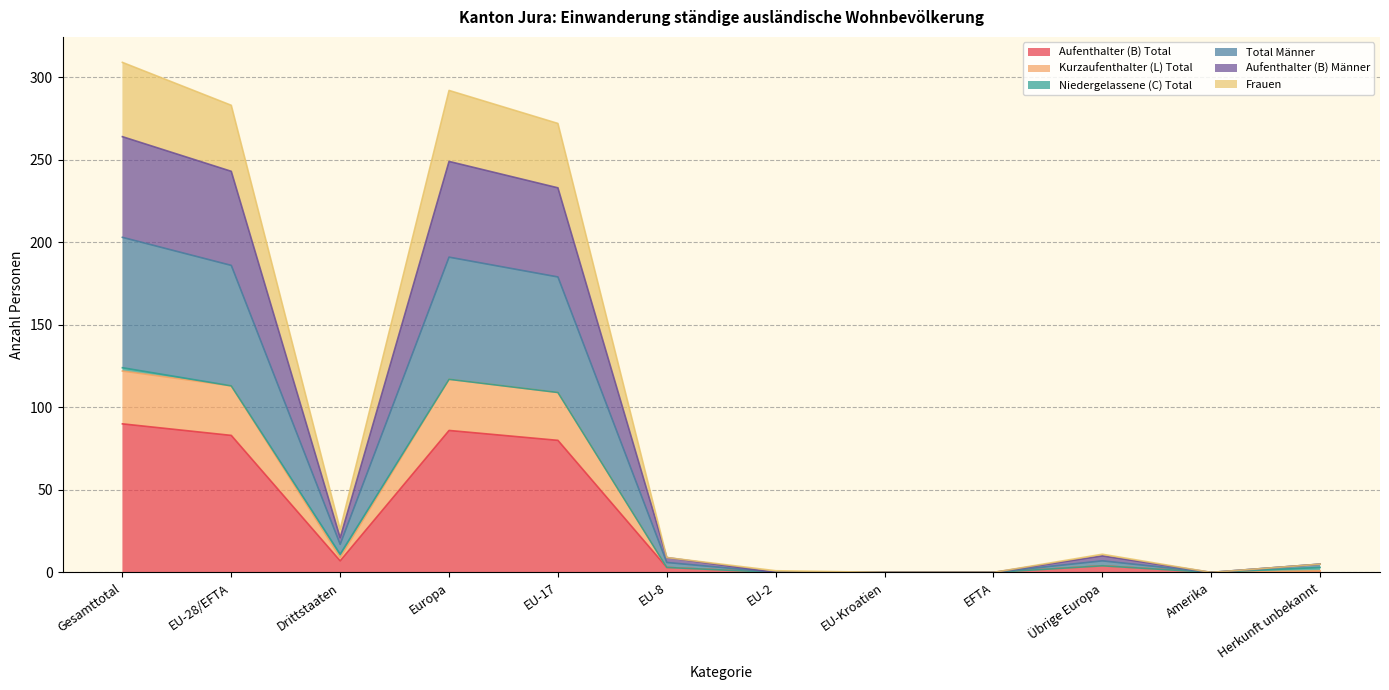

True or false: Aufenthalter (B) Total has a value of 0 at EFTA.

True